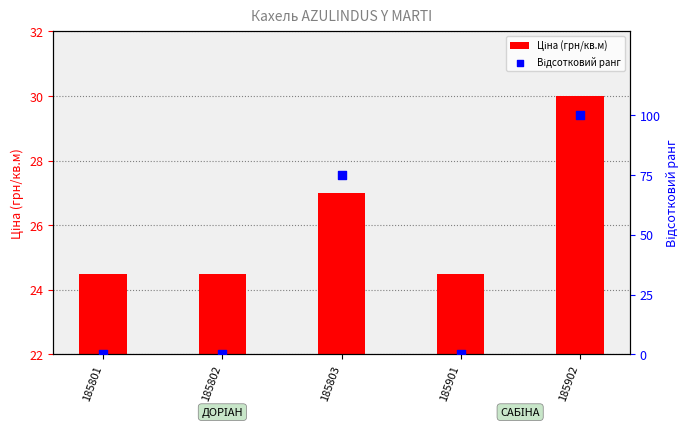

Which series reaches the maximum Y coordinate?

Відсотковий ранг